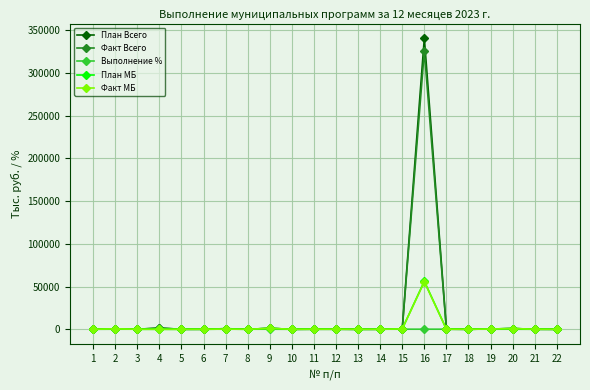

Does the chart have visible grid lines?

Yes